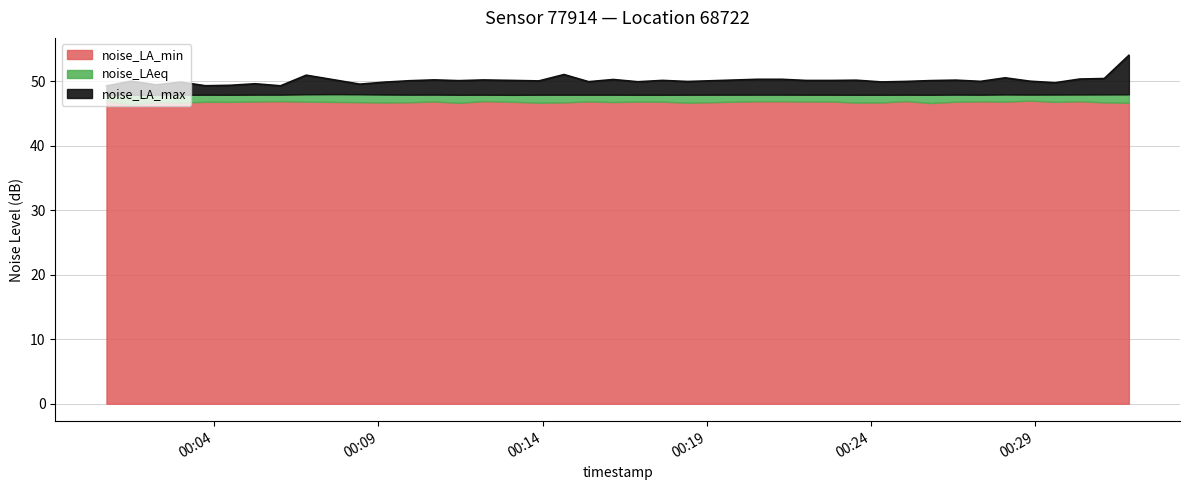

Is the value of noise_LAeq at 00:12 greater than the value of noise_LA_min at 00:01?

Yes